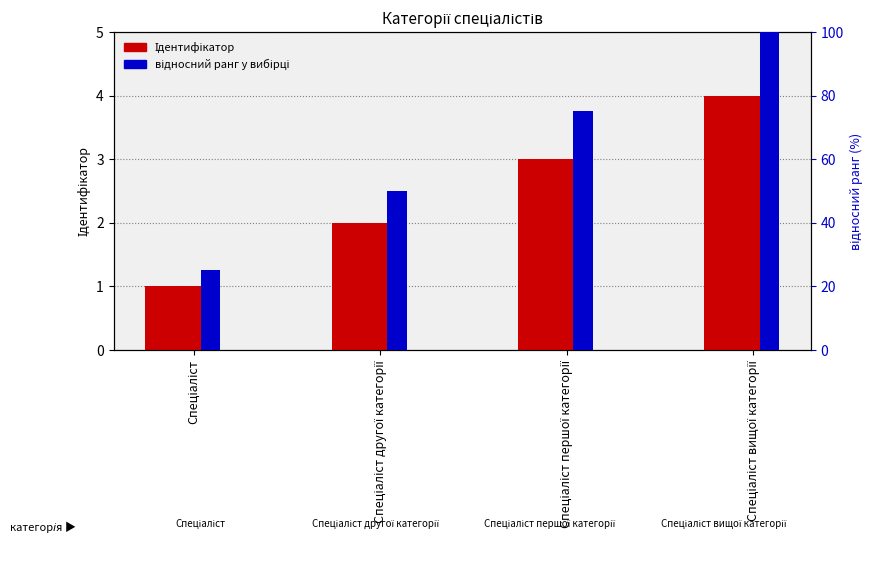

Where is відносний ранг у вибірці nearest to the value 62?

Спеціаліст другої категорії